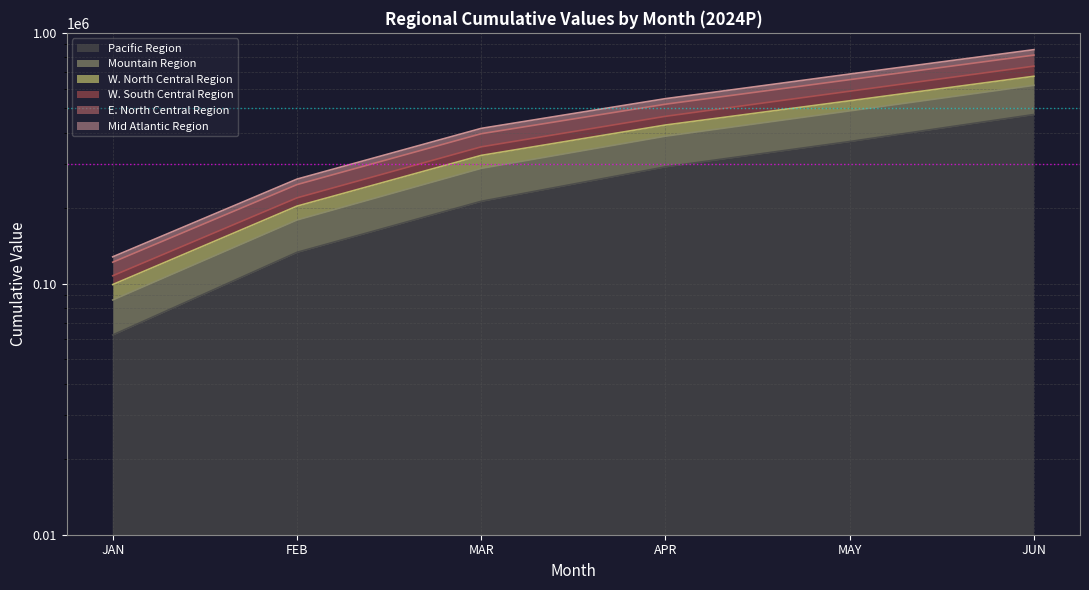

Between JAN and JUN, which series saw the biggest shift?

Mountain Region